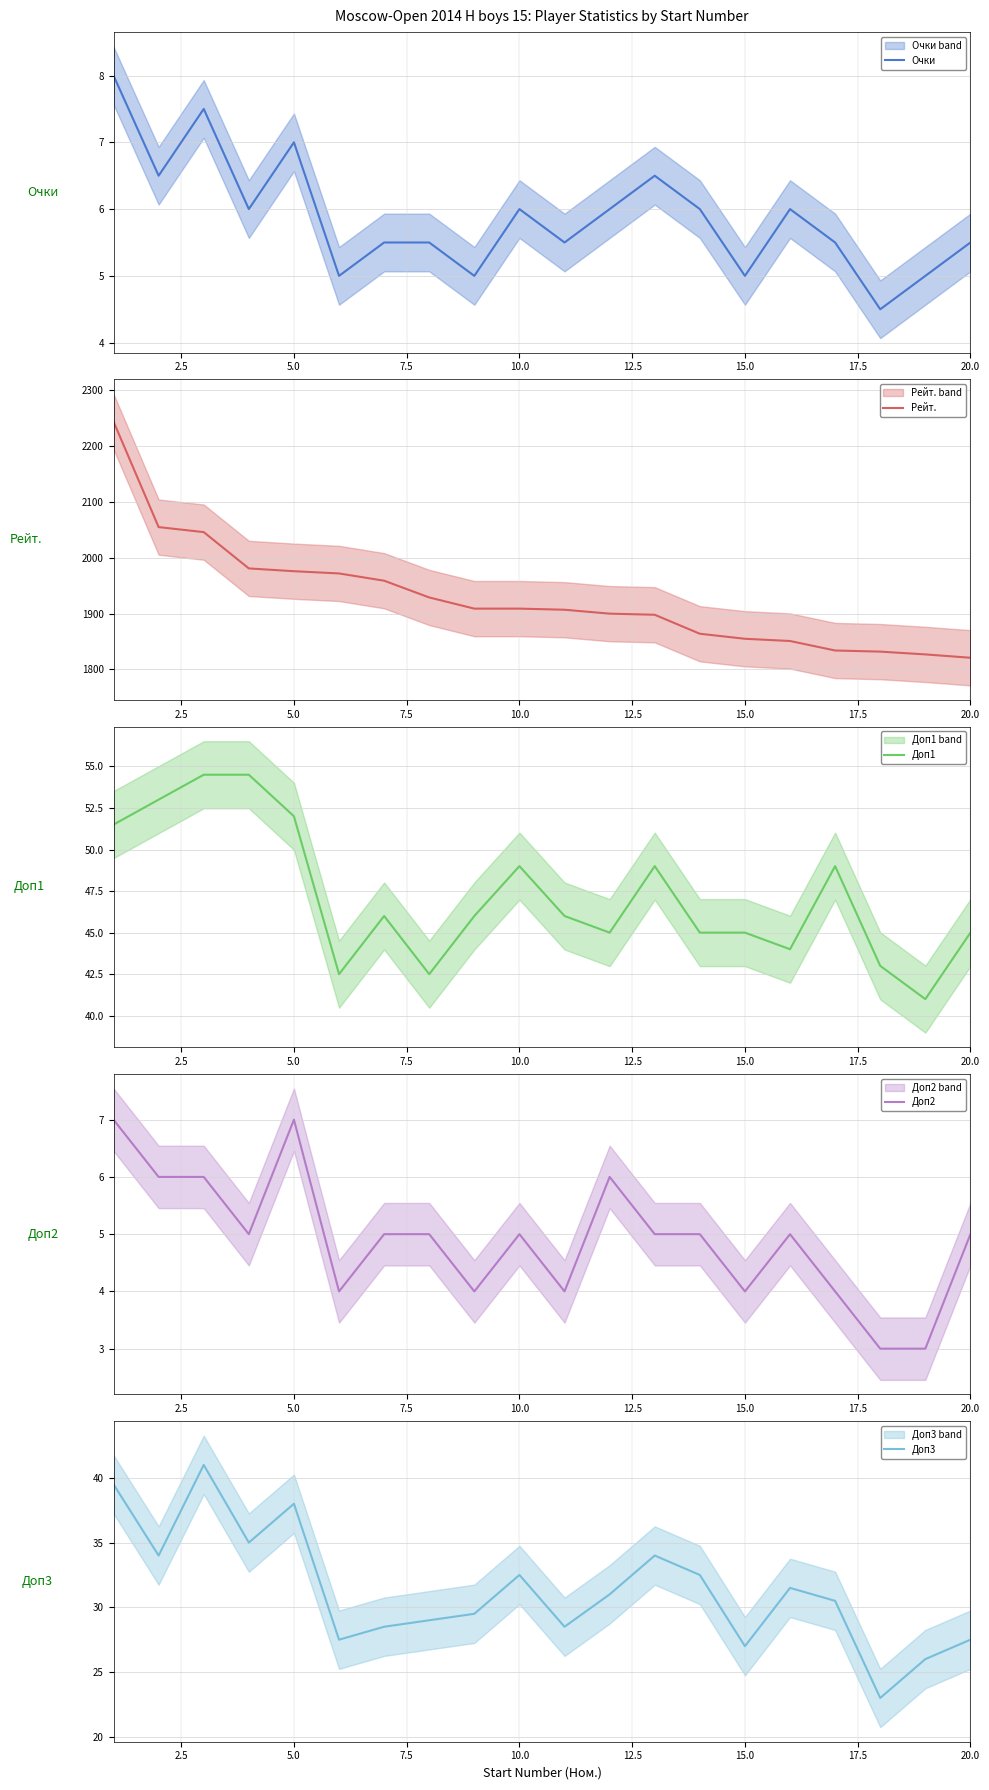

True or false: Рейт. and Доп3 cross at least once.

False